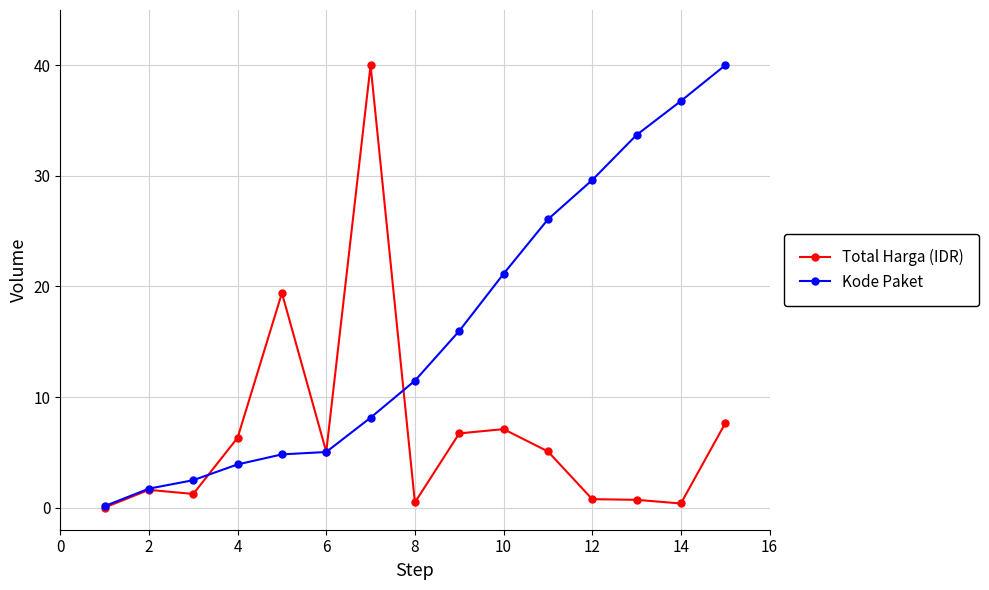

Which series has the largest total across all categories?

Kode Paket